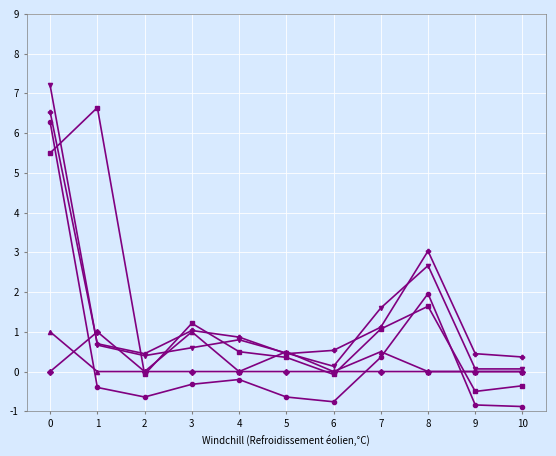

What is the total value across all series at 1?

8.6